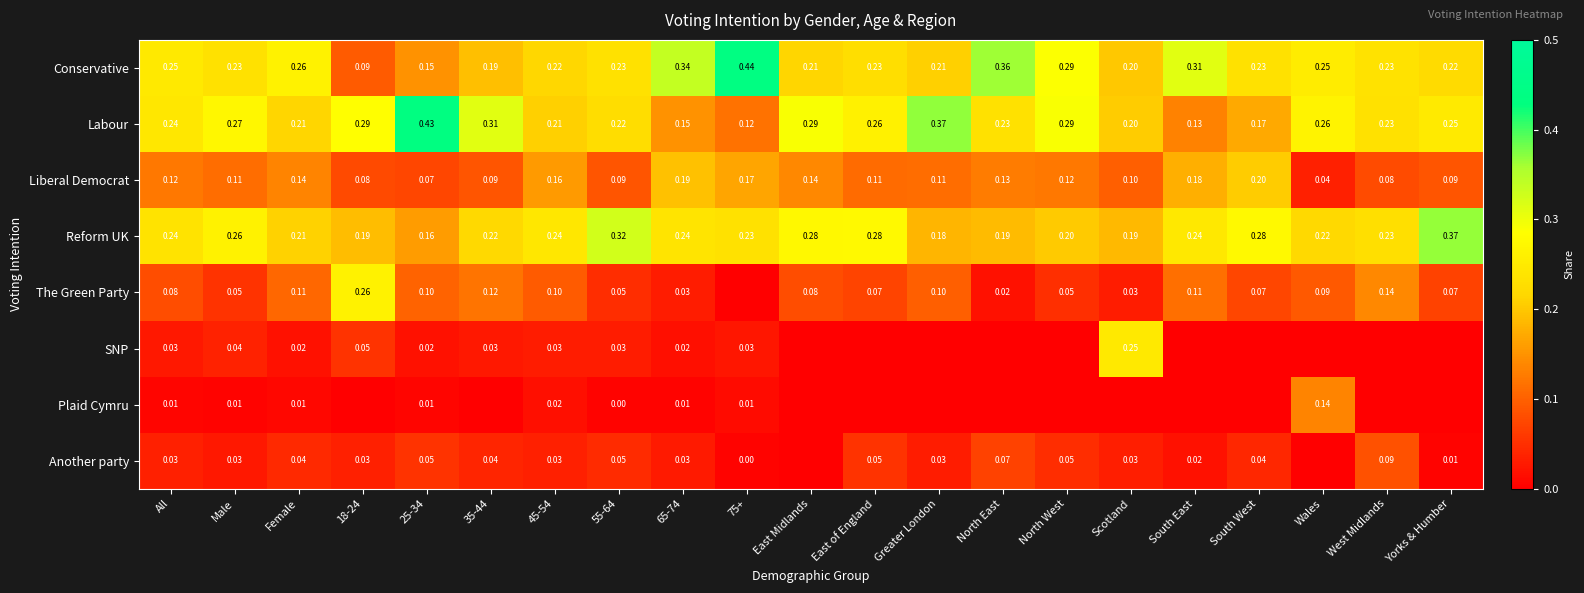

Which category has the lowest value in the Liberal Democrat series?

Wales